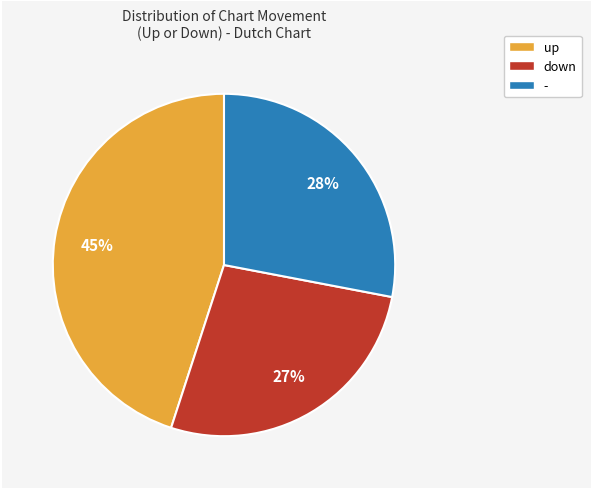

What percentage is the - slice, to the nearest percent?

28%